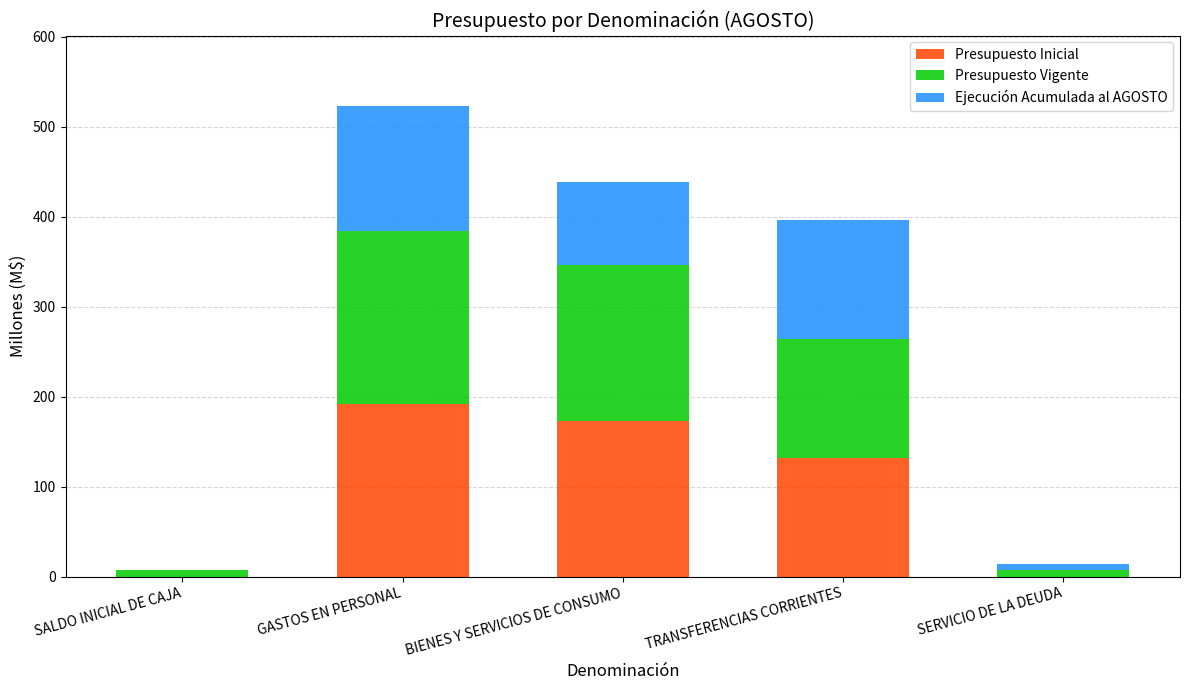

Which category has the highest value in the Presupuesto Inicial series?

GASTOS EN PERSONAL